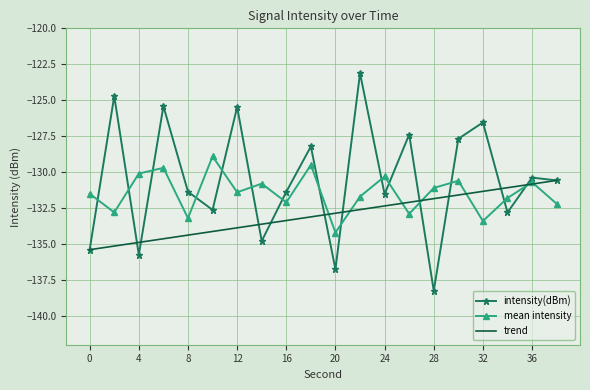

List the series in order of their overall mean, lowest first.

trend, mean intensity, intensity(dBm)